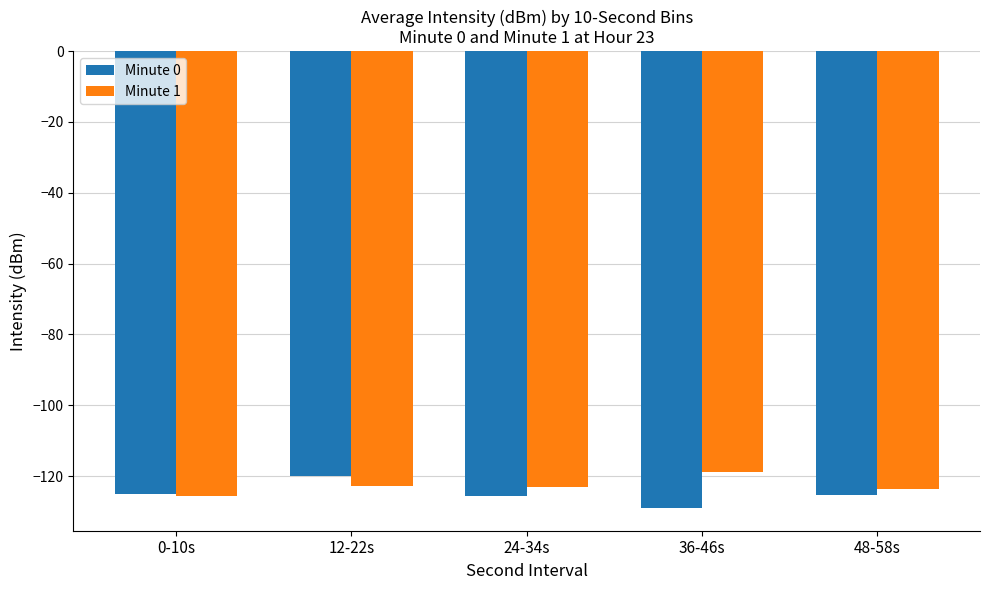

Which series changed the most between 12-22s and 48-58s?

Minute 0